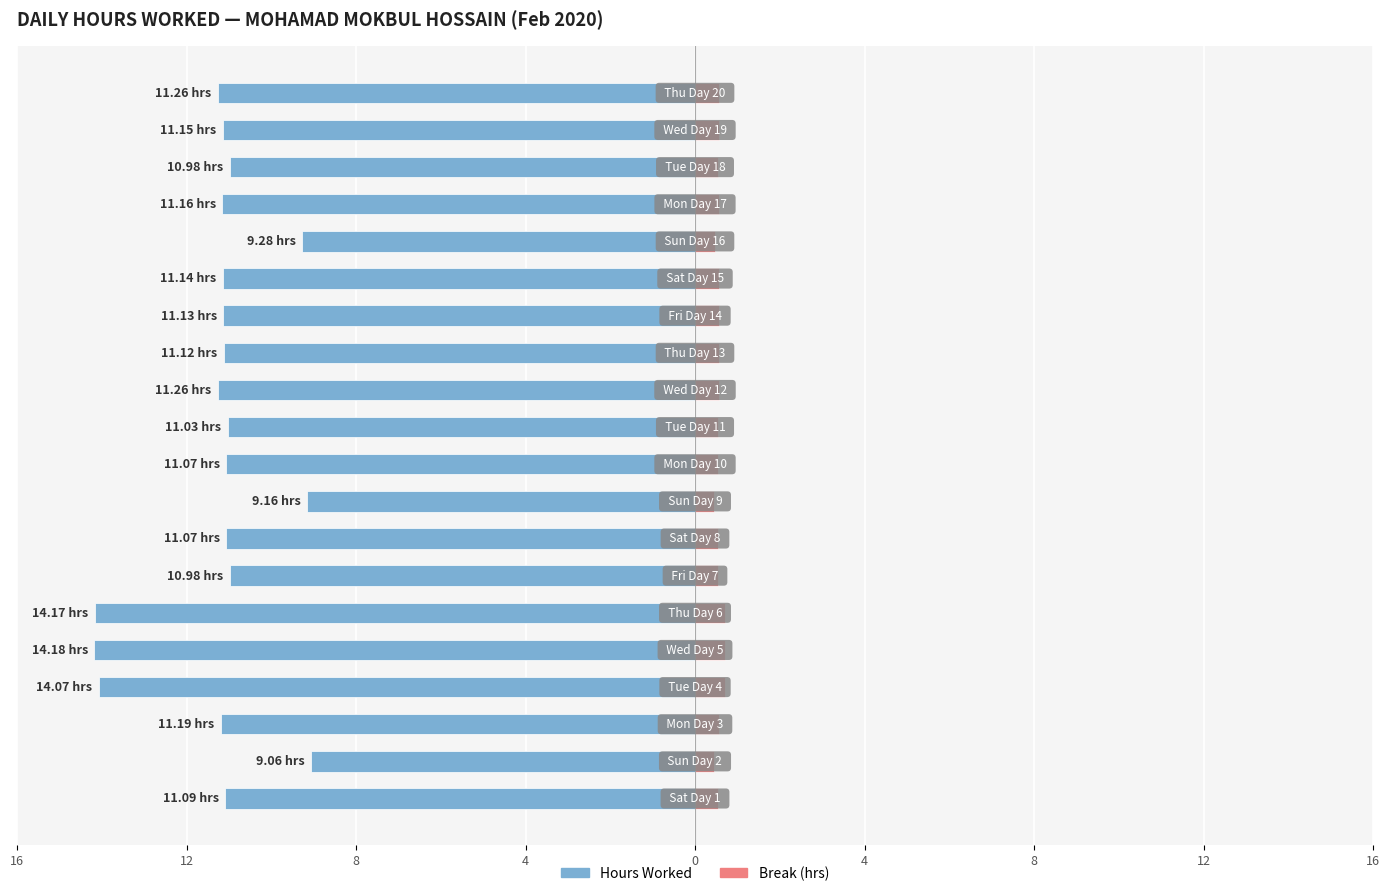

Where is Break (hrs) nearest to the value 0?

12